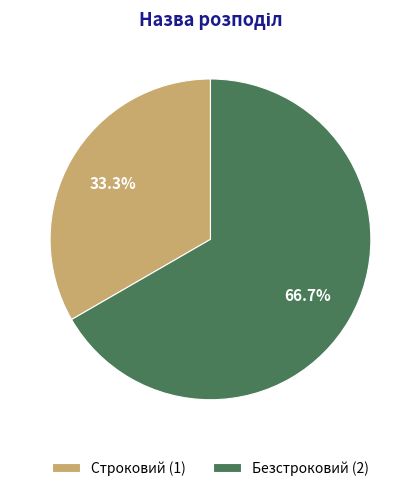

Is Строковий the majority of the pie?

No